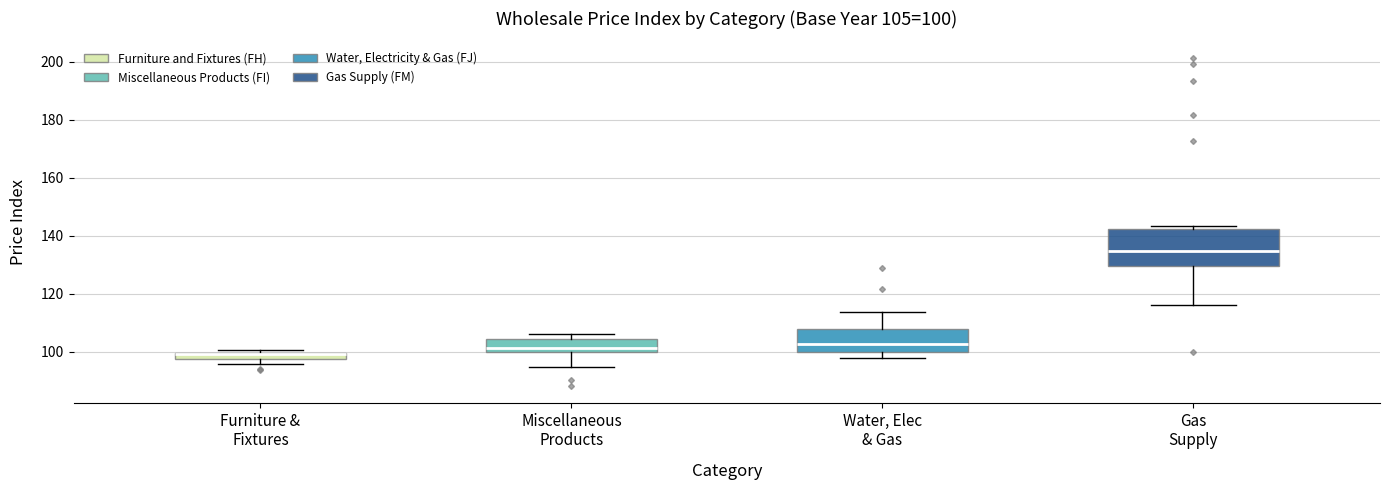

Which box is the tallest, from its lower edge to its upper edge?

Gas Supply